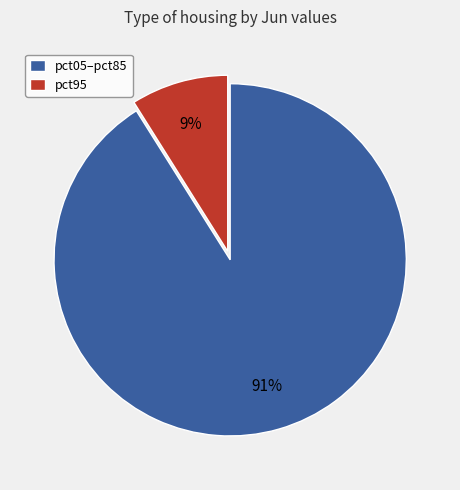

Is there any slice that represents more than half of the pie?

Yes